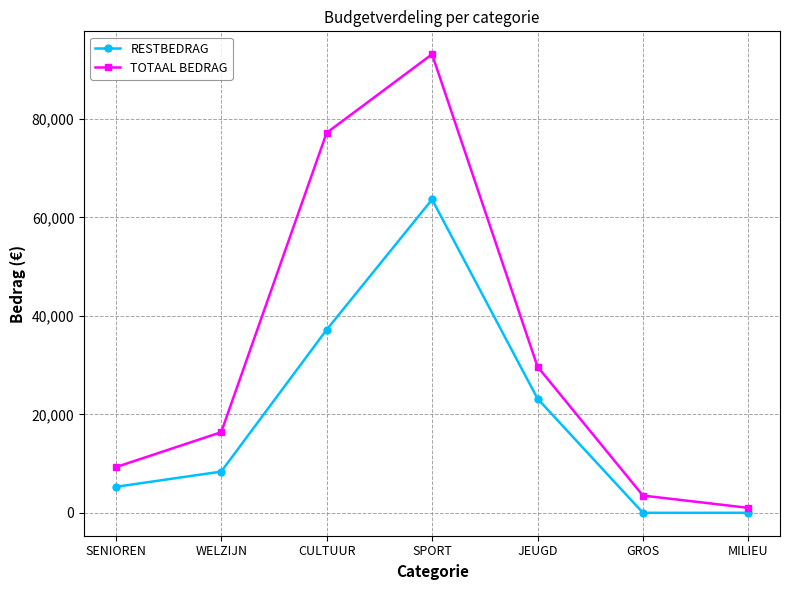

How many lines are shown in the chart?

2